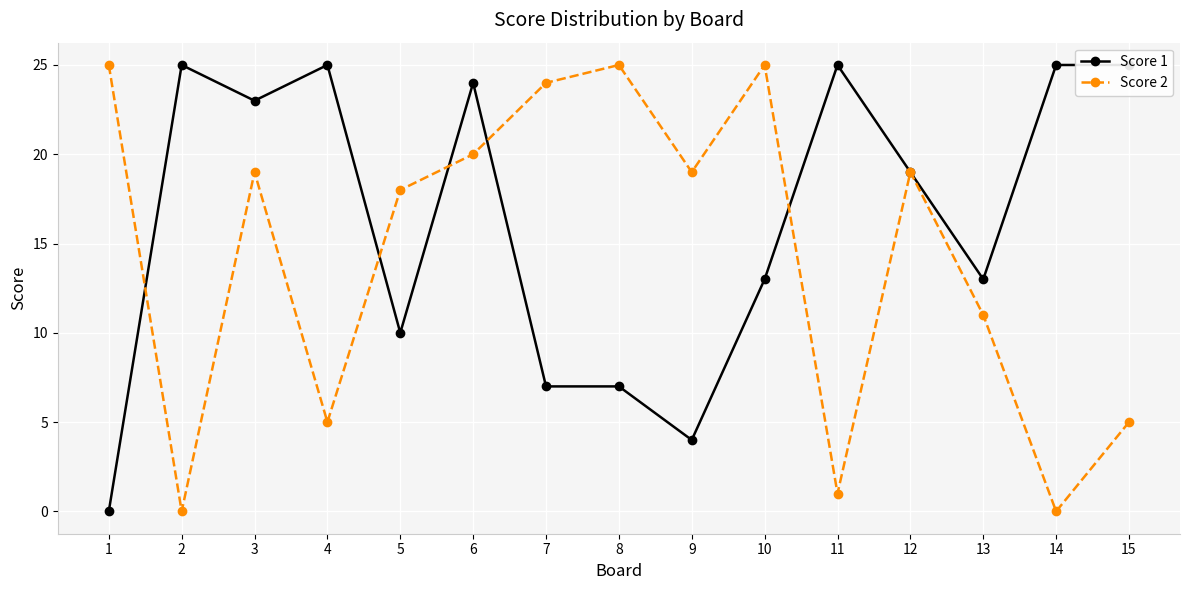

What is the value of the Score 2 point at the 1st from the left?

25